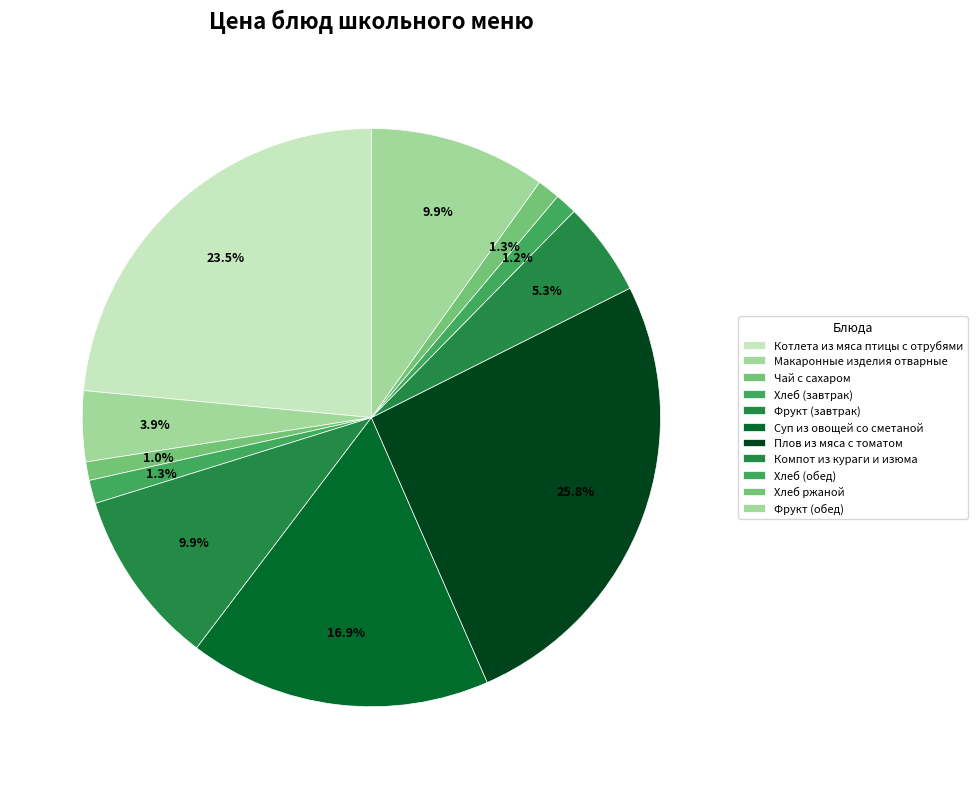

How many segments does this pie chart have?

11